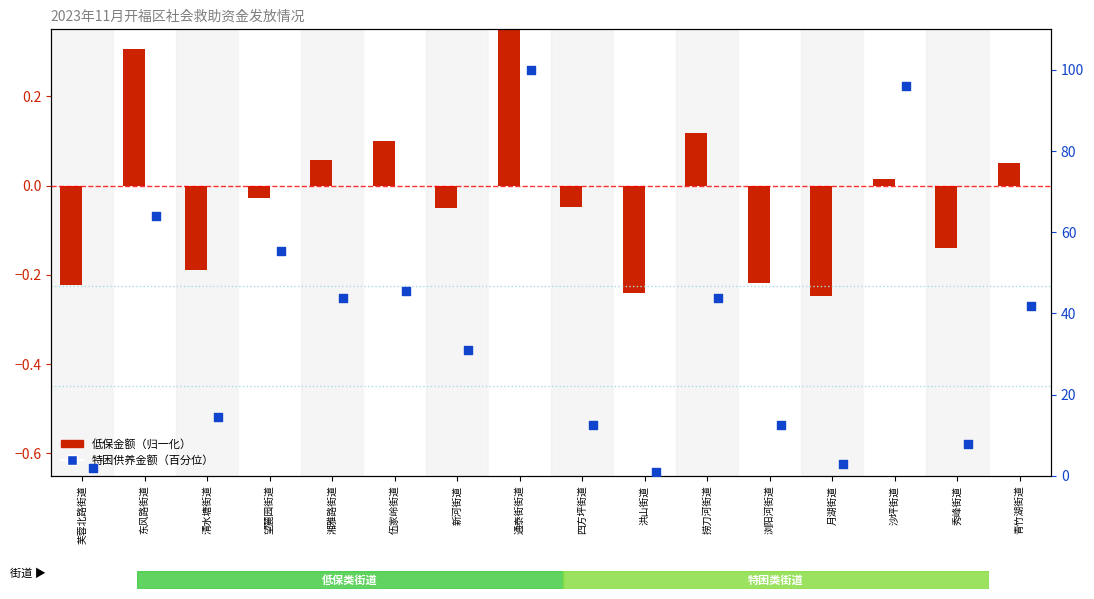

Which series contains the highest Y value?

特困供养金额（百分位）